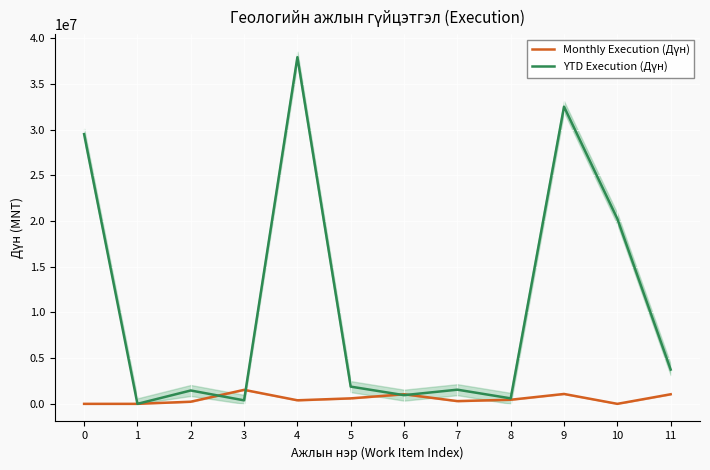

What is the sum of the YTD Execution (Дүн) values at 5 and 8?

2485000